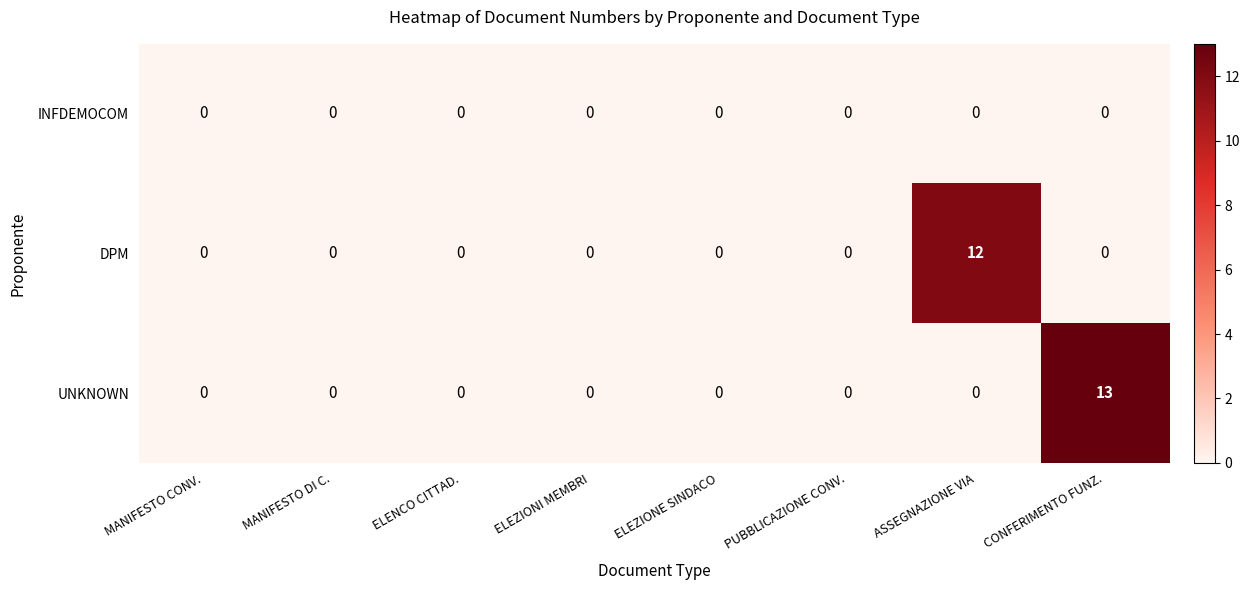

Rank the series by their maximum value, from lowest to highest.

INFDEMOCOM, DPM, UNKNOWN